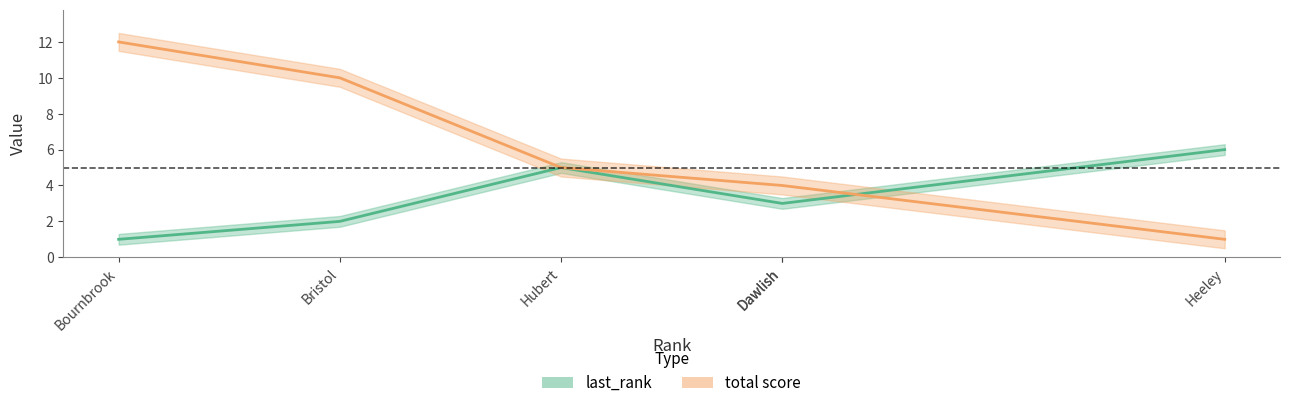

What are all the series names shown in the legend?

last_rank, total score